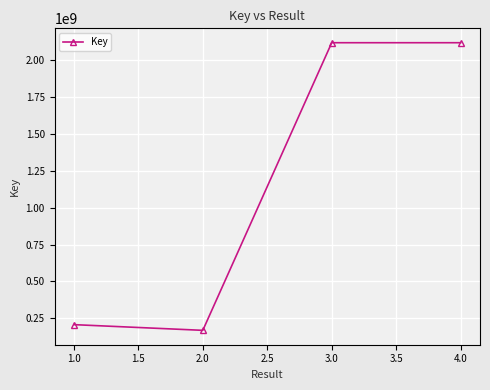

Read the value at 1.0.

206135376